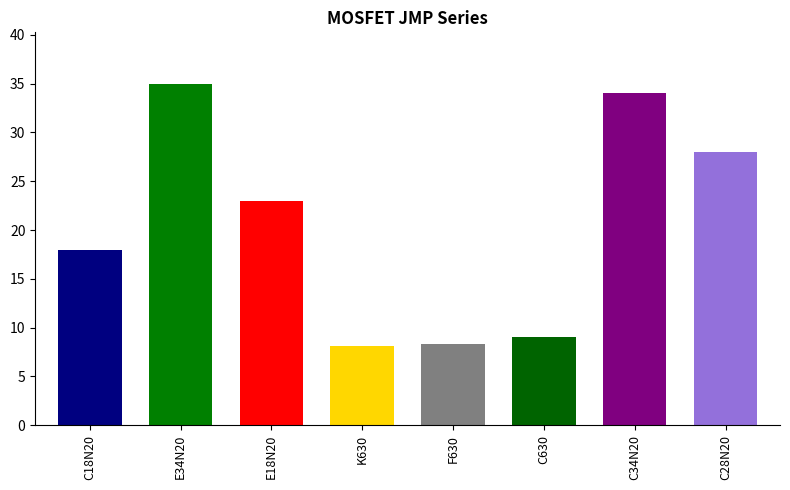

Is it true that the value at C28N20 is 10.5?

False